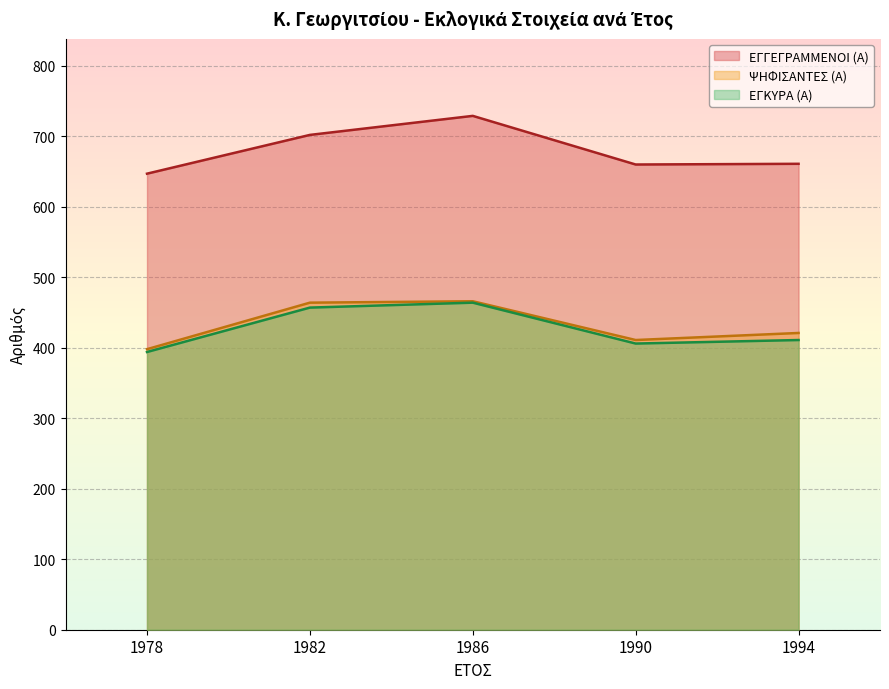

True or false: ΕΓΚΥΡΑ (Α) and ΨΗΦΙΣΑΝΤΕΣ (Α) cross at least once.

False